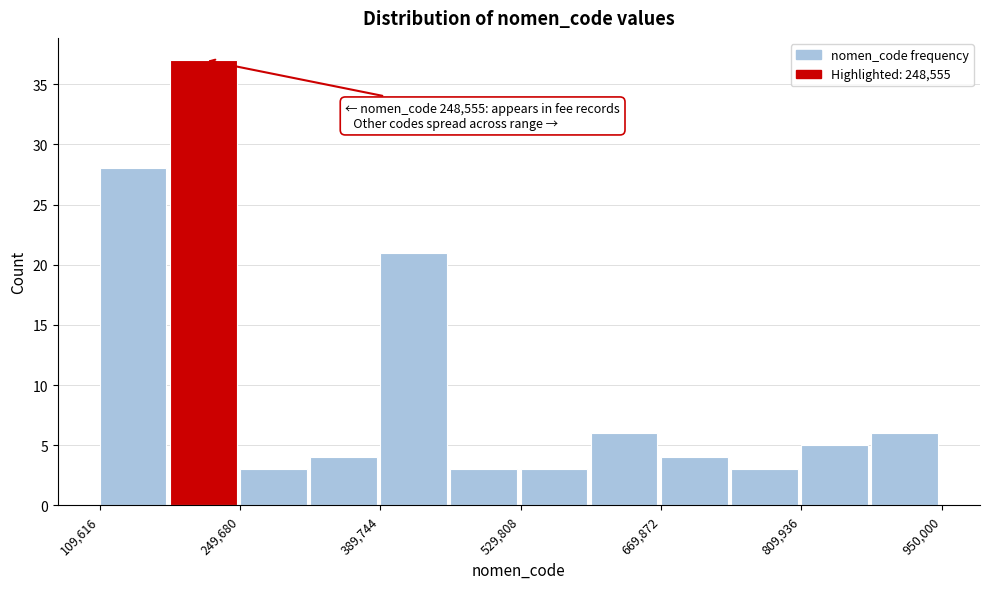

Around what value on the x-axis is the tallest bar? Give the approximate position of its centre, as read against the axis.

220000